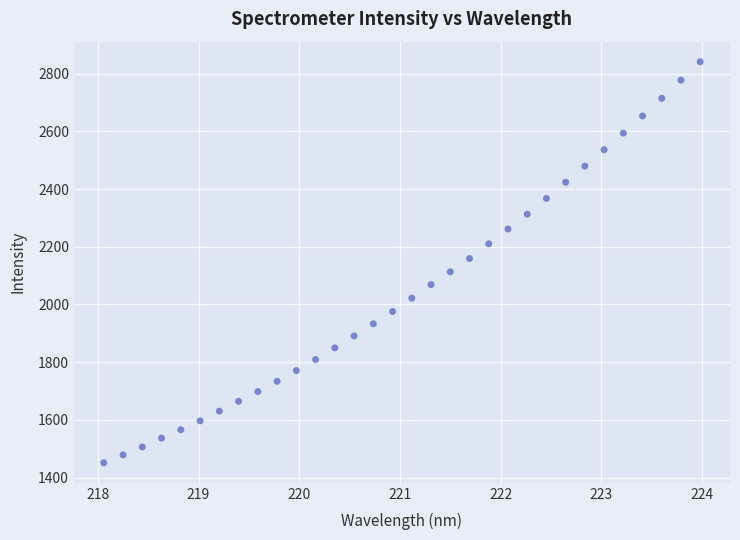

What is the range of X values (max minus min)?

5.9